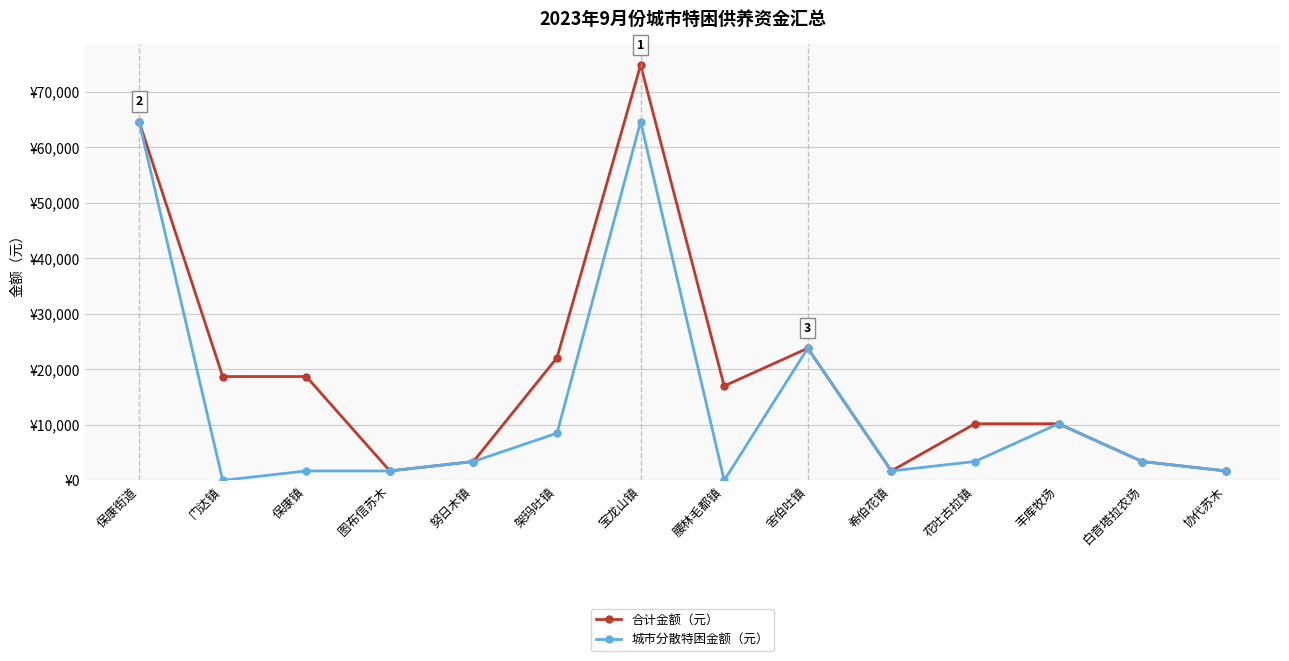

Which category has the highest value in the 合计金额（元） series?

宝龙山镇